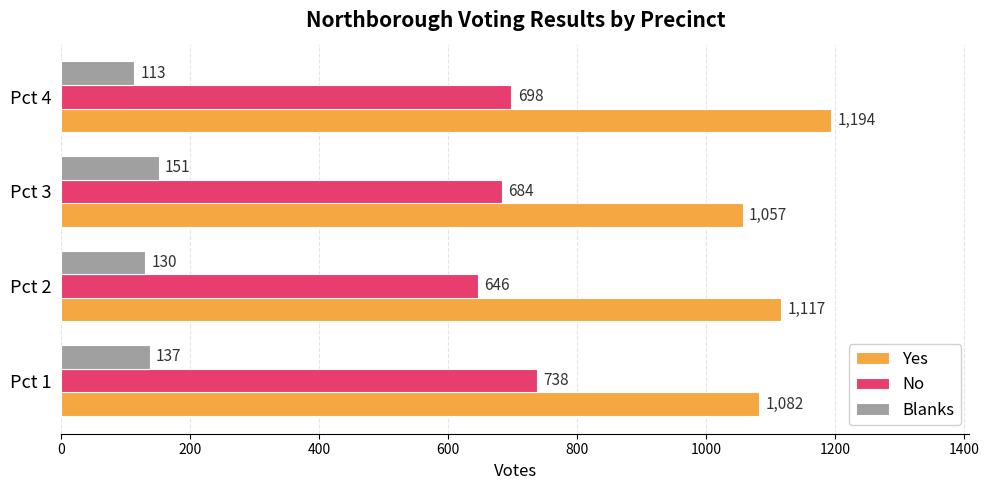

At which category is the sum across all series the highest?

Pct 4